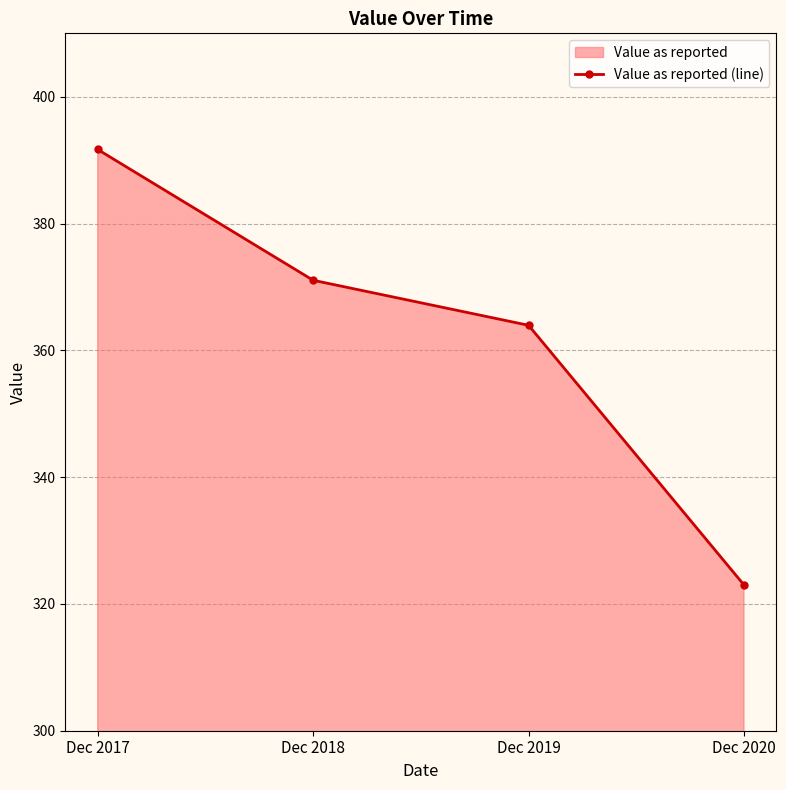

At which category does the chart reach its peak across all series?

Dec 2017